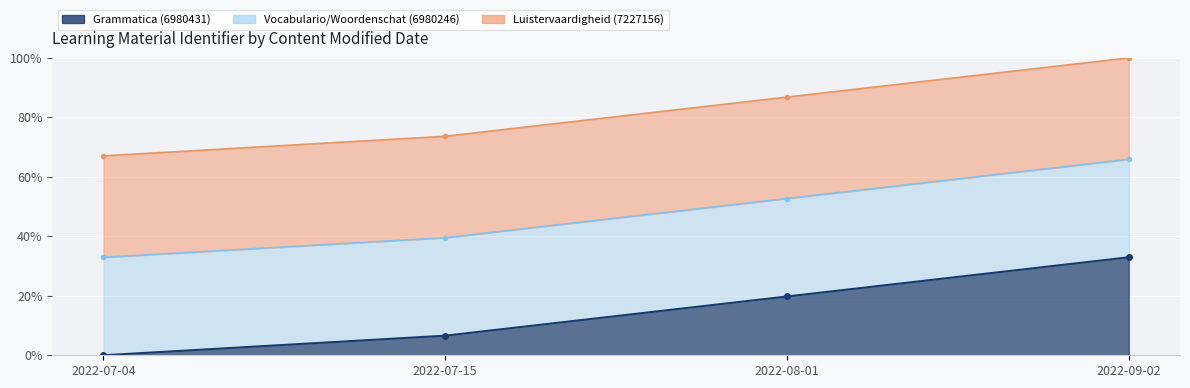

How many data points in Luistervaardigheid line are less than 86?

2